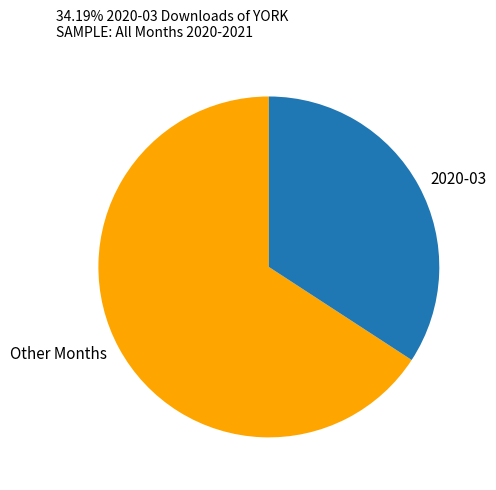

Combined, do Other Months and 2020-03 account for over 50%?

Yes